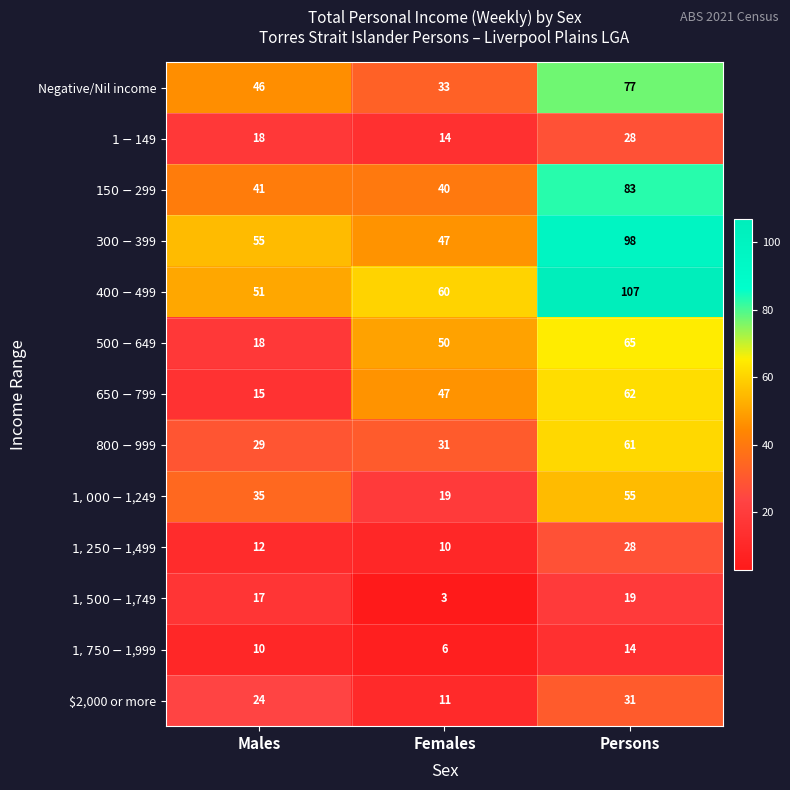

Which category has the highest value across all series?

Persons